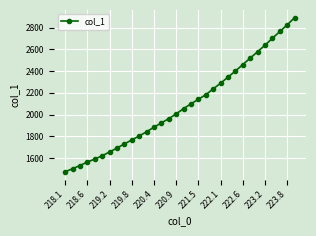

What is the minimum value shown in the chart?

1473.0